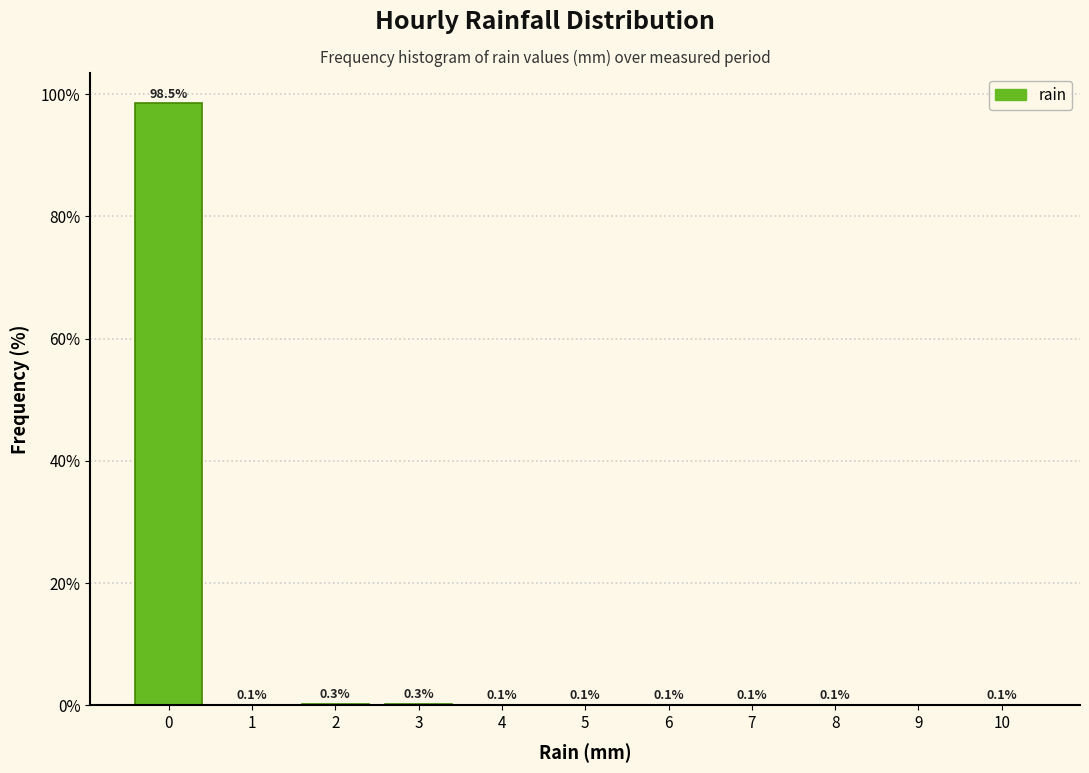

Over which range of the x-axis is the bar tallest?

-0.5 to 0.5